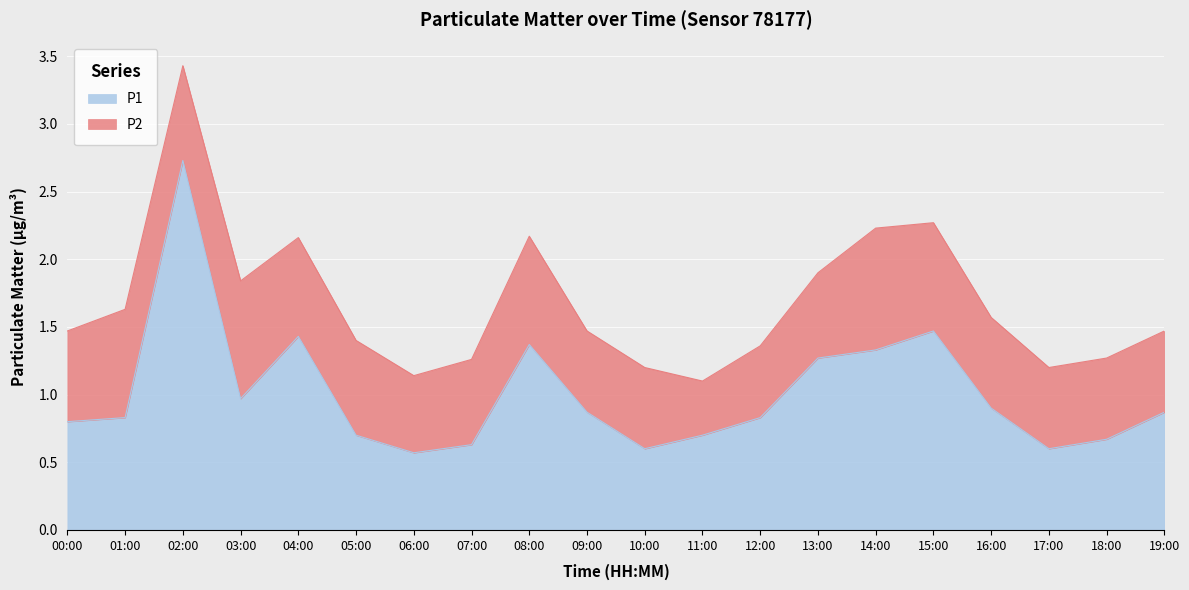

Which category has the highest value across all series?

02:00